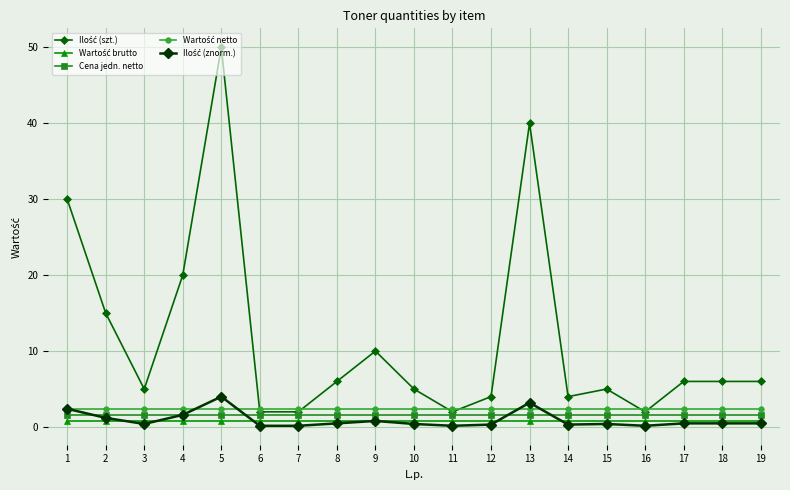

What is the maximum value shown in the chart?

50.0